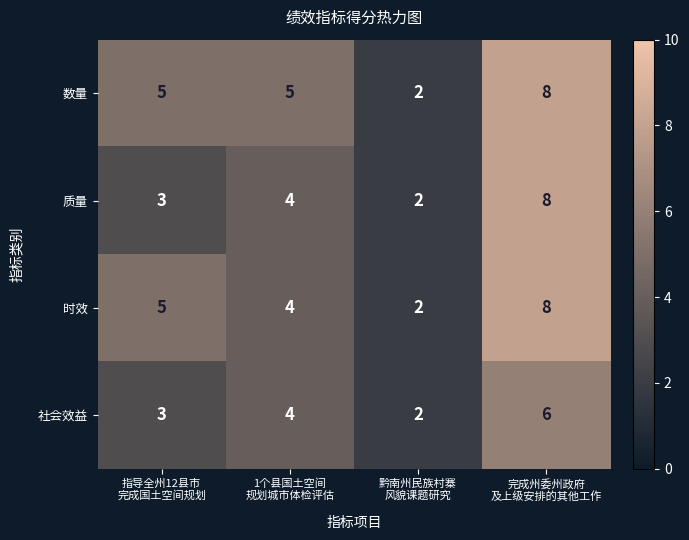

At which category is the sum across all series the highest?

完成州委州政府
及上级安排的其他工作